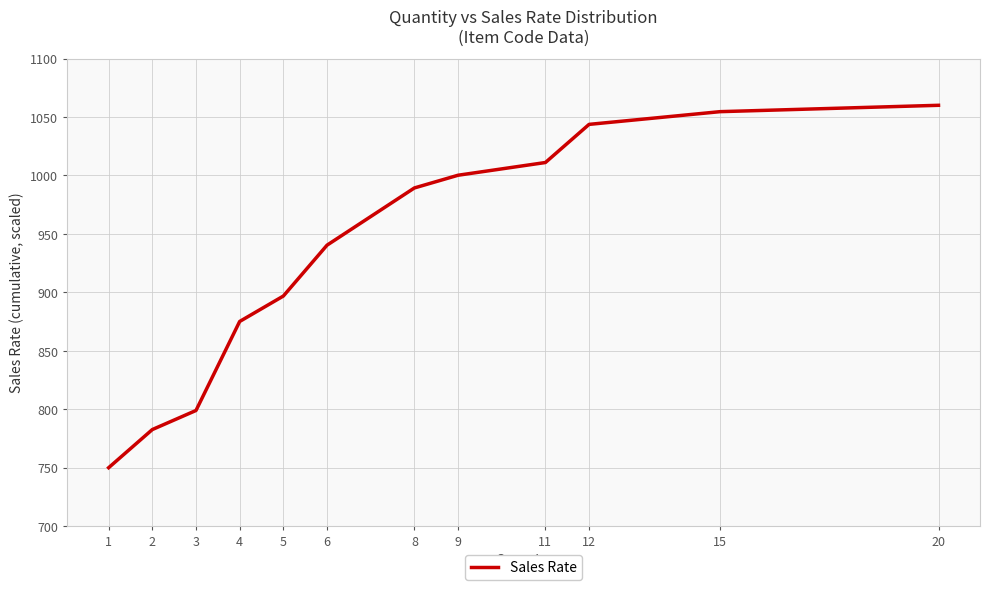

List the labels in order of value, largest first.

20, 15, 12, 11, 9, 8, 6, 5, 4, 3, 2, 1